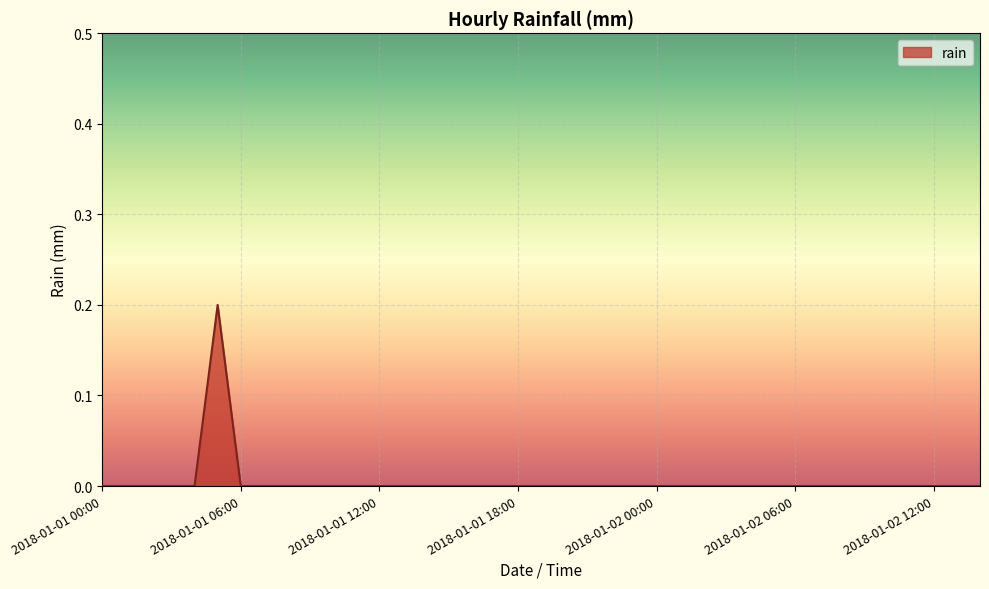

How many values are between 0 and 1?

39